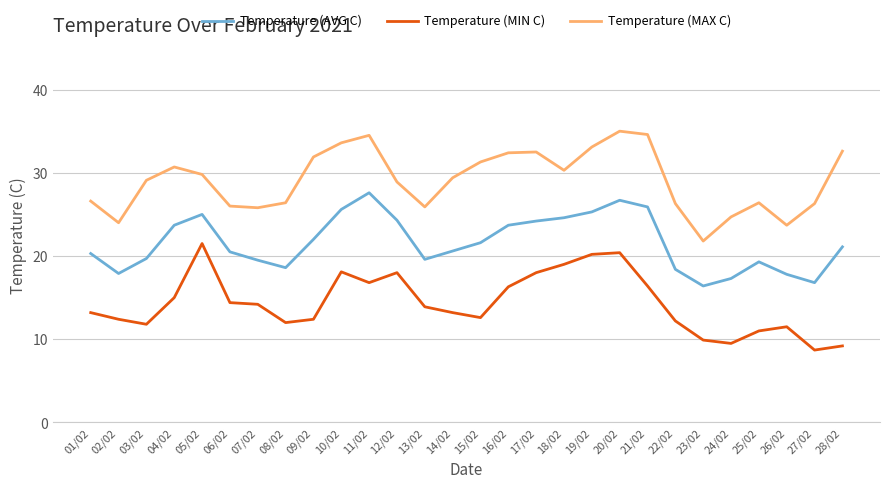

What is the greatest value displayed?

35.0